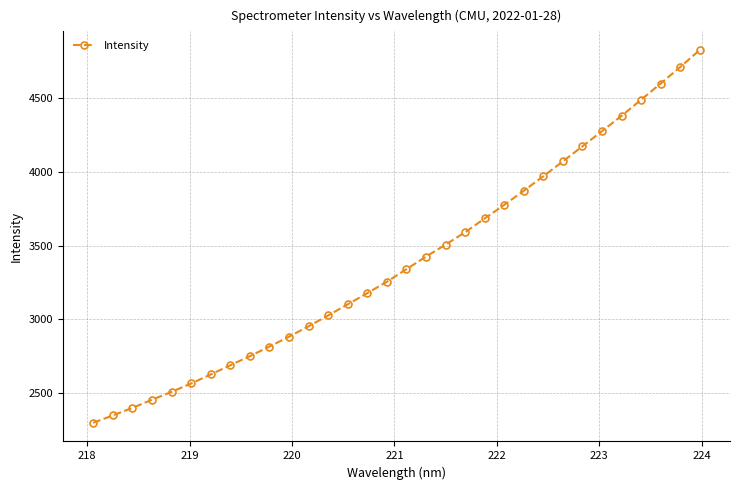

What is the sum of all values?

108532.8